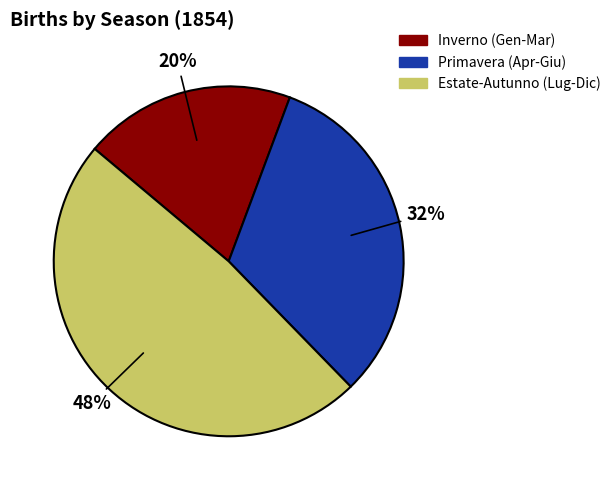

Approximately how many times larger is the value at Inverno (Gen-Mar) compared to Estate-Autunno (Lug-Dic)?

0.4